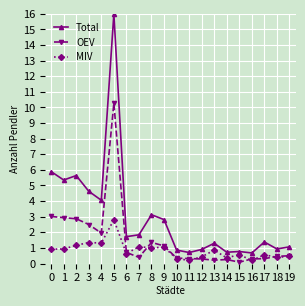

The Total series shows 0.8 at 15. True or false?

True